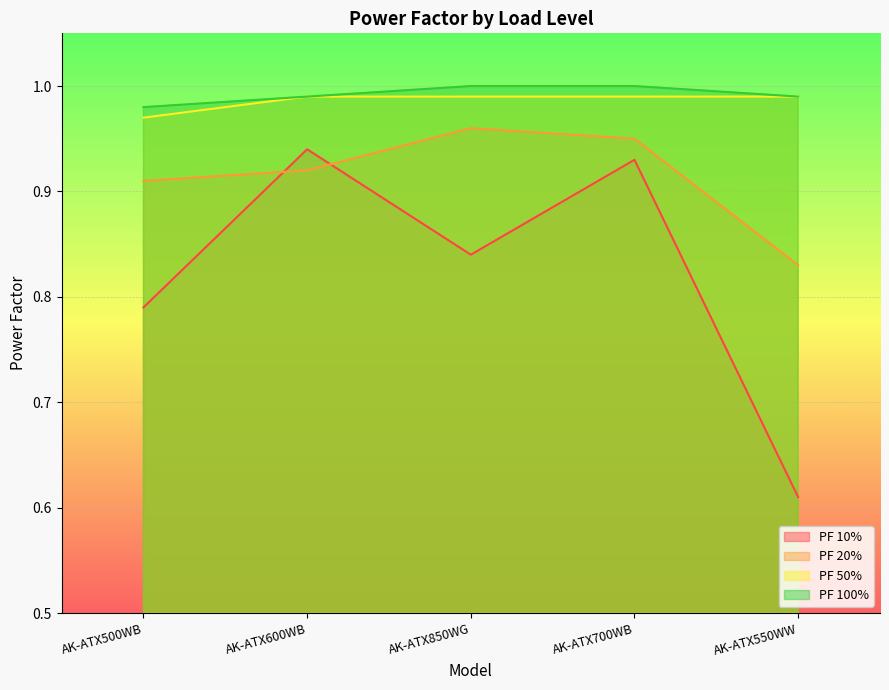

At which category does PF 10% reach its first local peak?

AK-ATX600WB